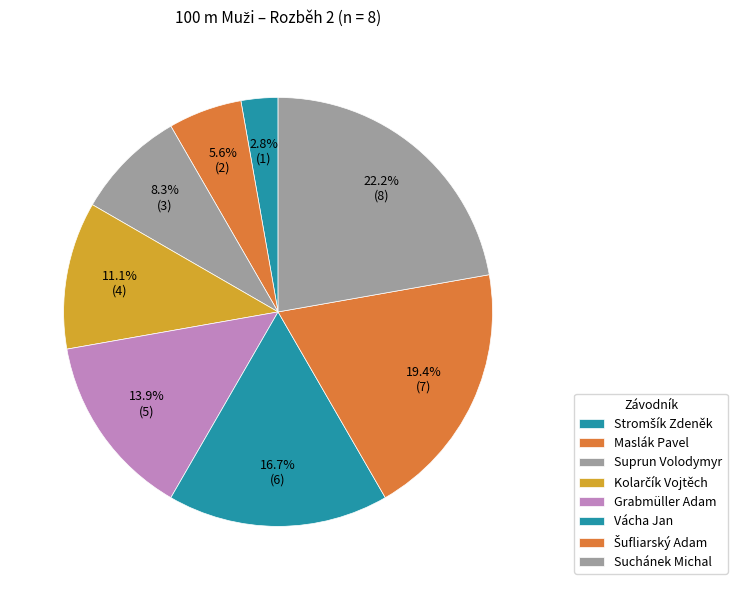

To the nearest percent, what is the combined percentage of Grabmüller Adam and Šufliarský Adam?

33%